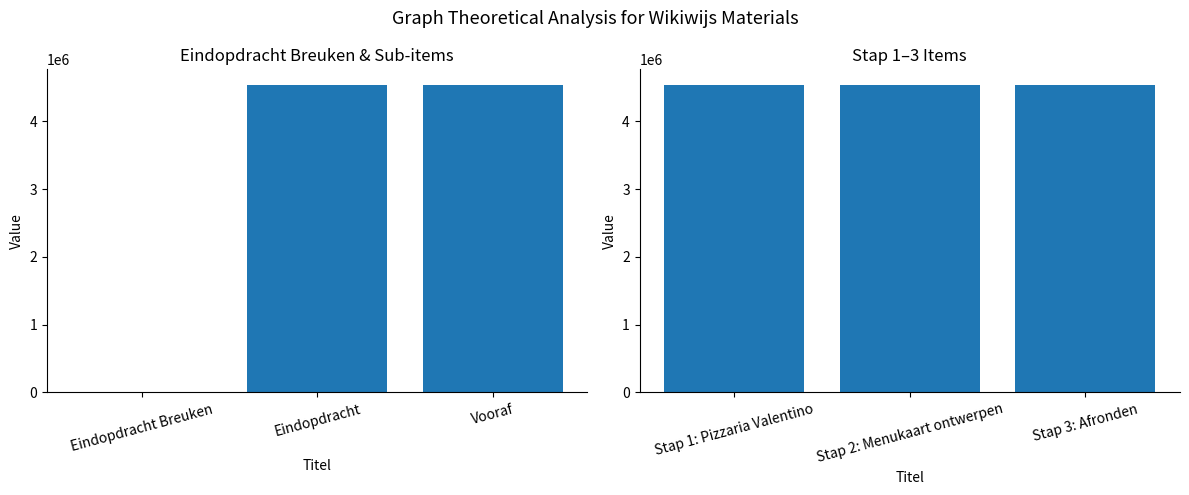

Rank the categories by value from highest to lowest.

Stap 3: Afronden, Stap 2: Menukaart ontwerpen, Stap 1: Pizzaria Valentino, Vooraf, Eindopdracht, Eindopdracht Breuken